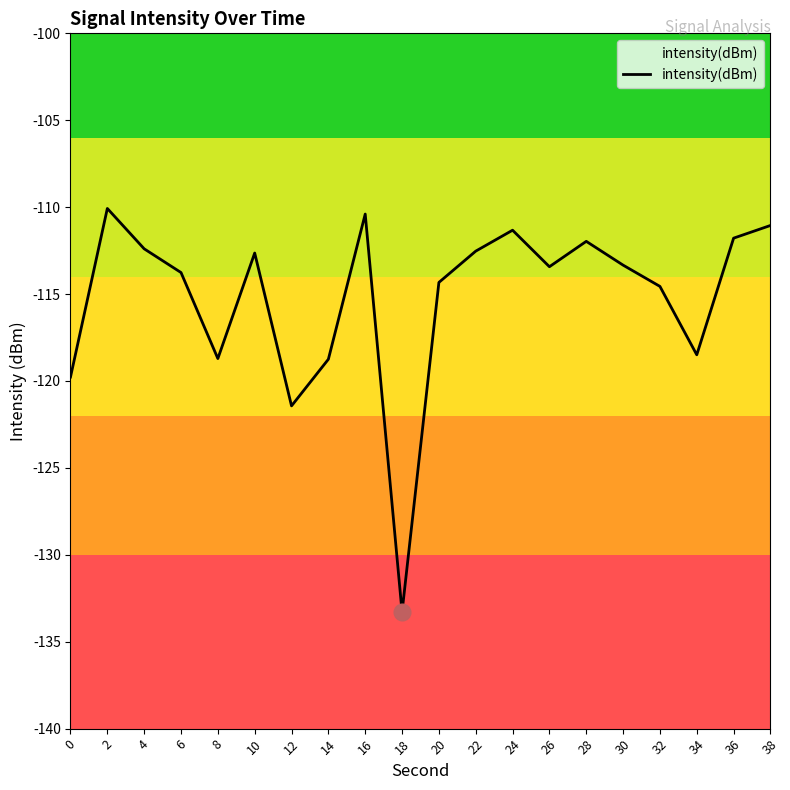

List the labels in order of value, largest first.

2, 16, 38, 24, 36, 28, 4, 22, 10, 30, 26, 6, 20, 32, 34, 8, 14, 0, 12, 18